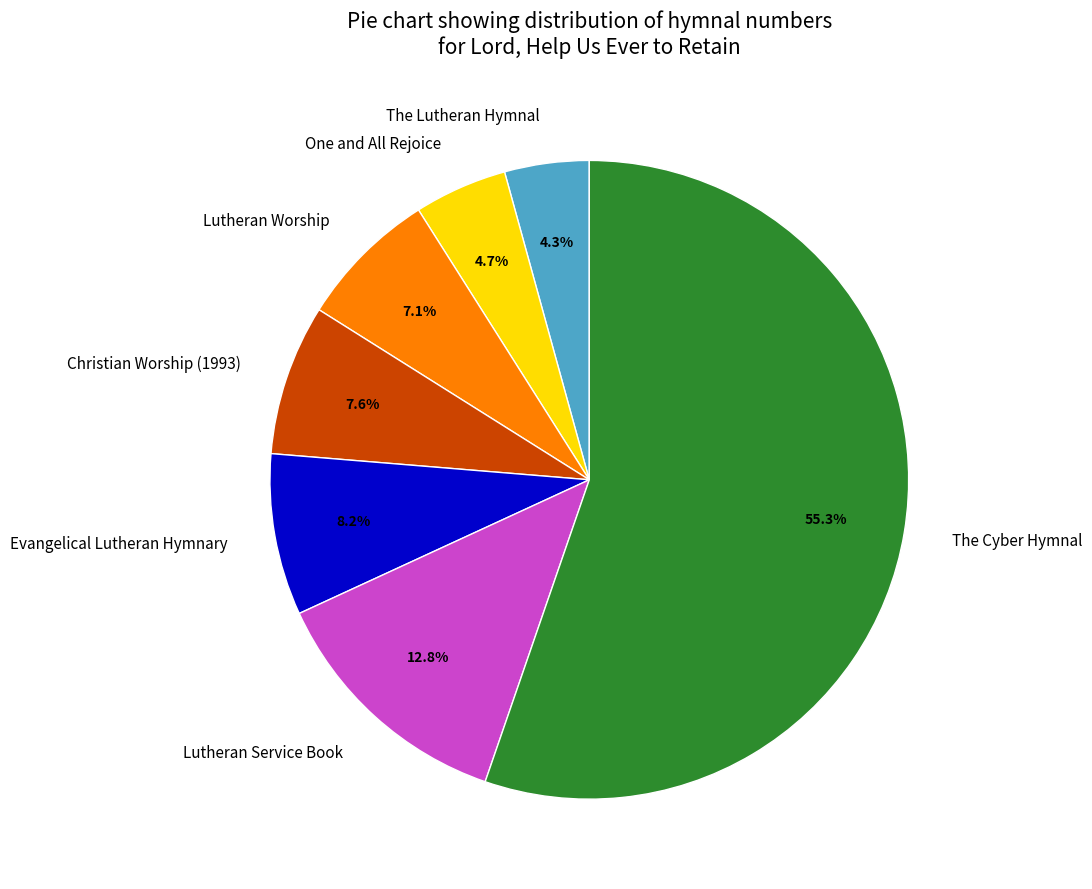

To the nearest percent, what is the difference between the Christian Worship (1993) and One and All Rejoice slice percentages?

3%